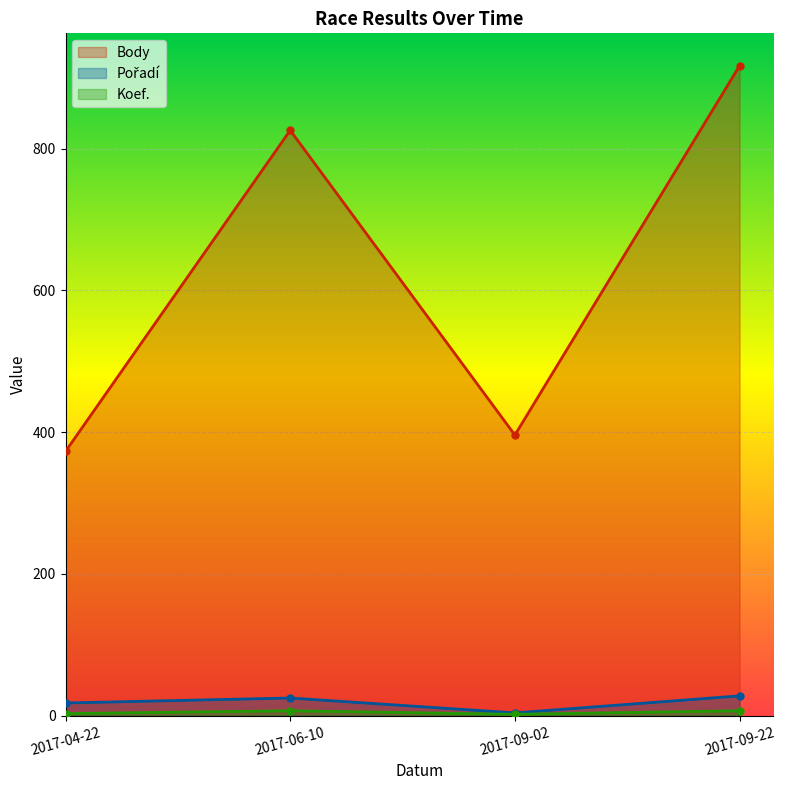

Count the number of data series in this chart.

3